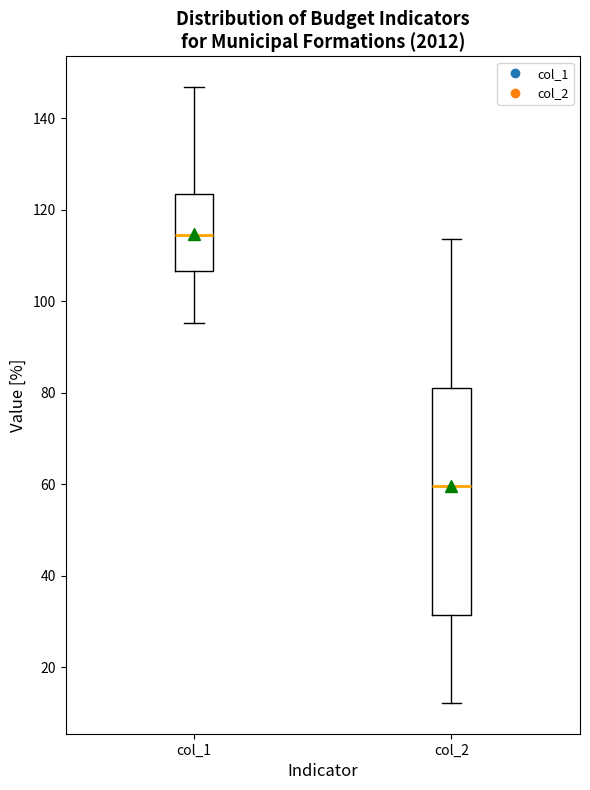

Which box's median line is the lowest?

col_2